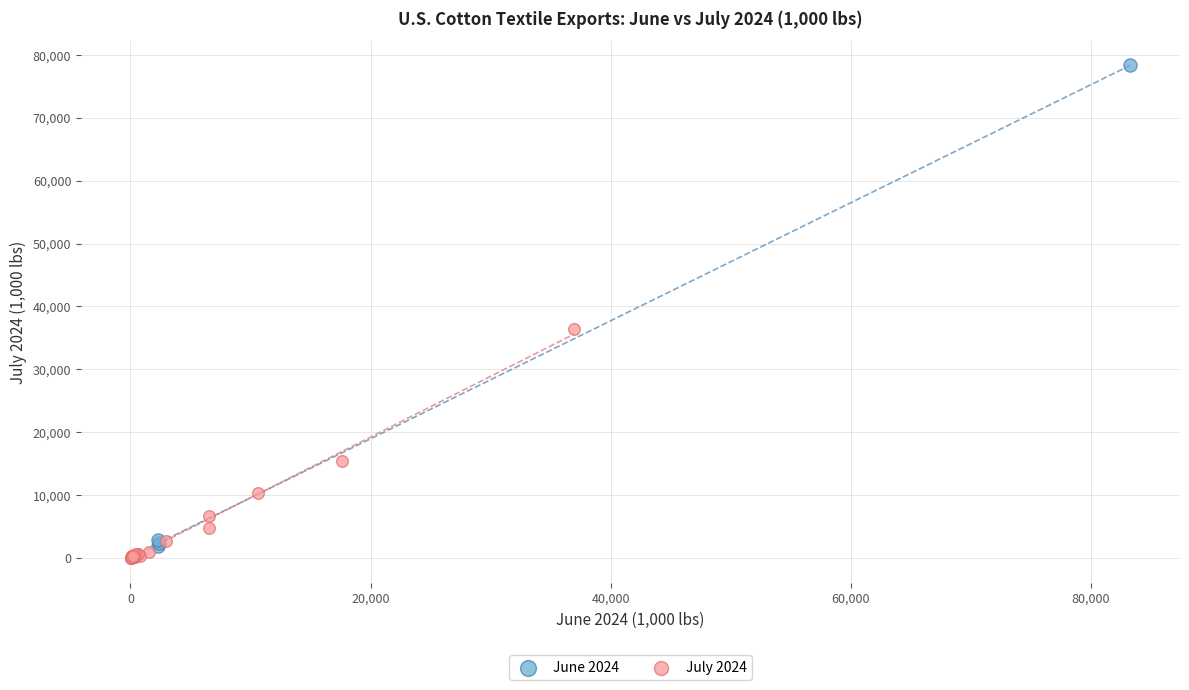

Which series has the largest Y range (max minus min)?

June 2024